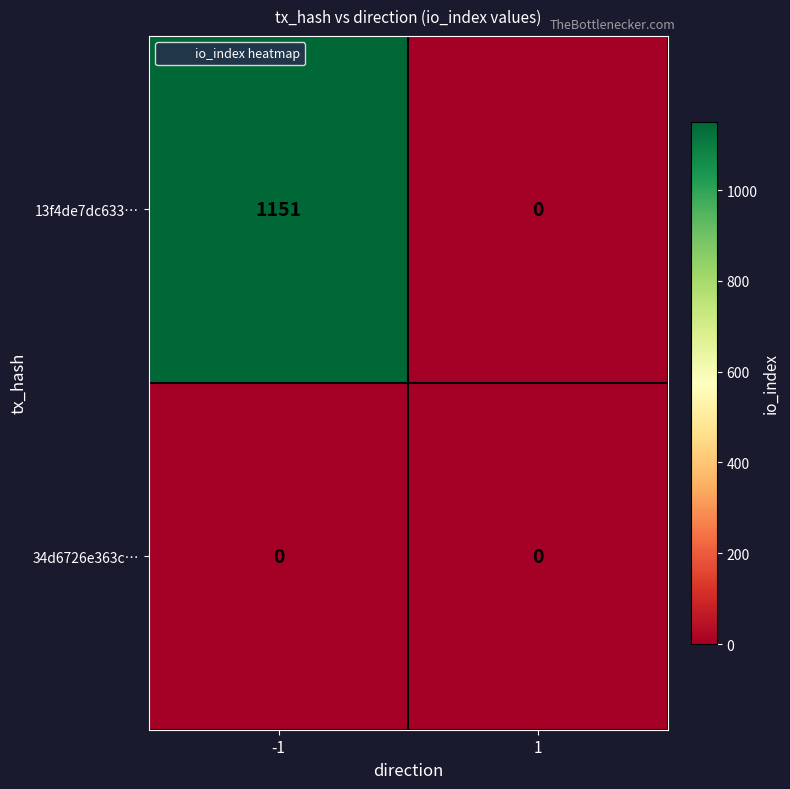

How many positive values does the 13f4de7dc633… series have?

1